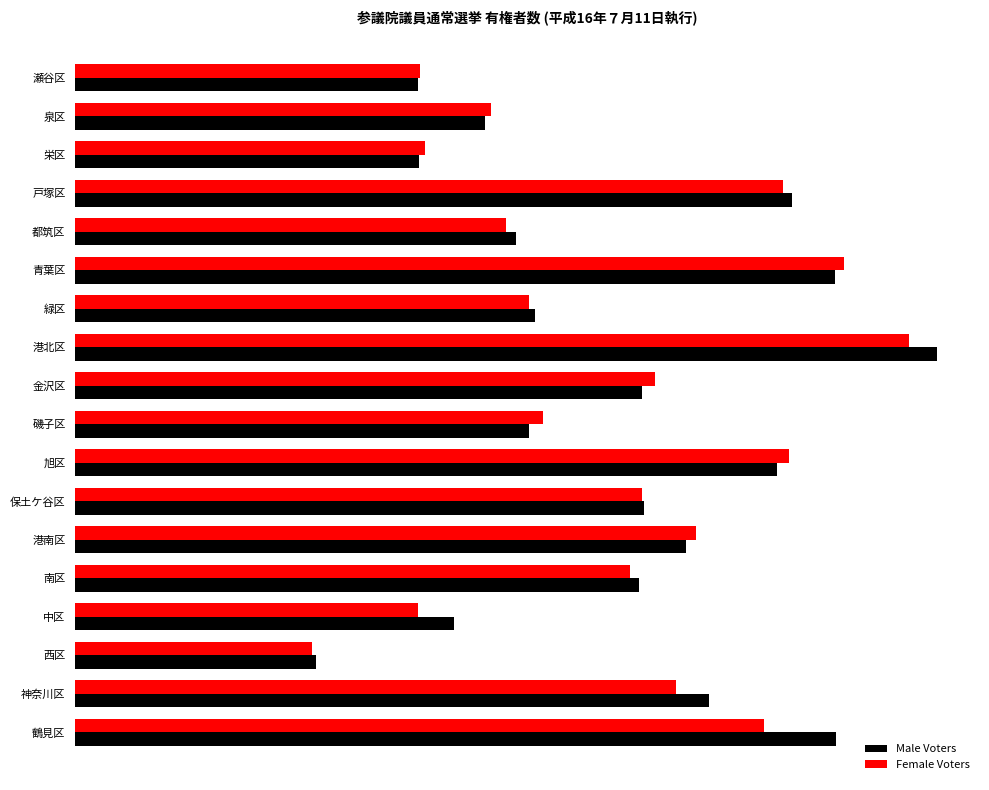

Which series has the largest range (max minus min)?

Male Voters